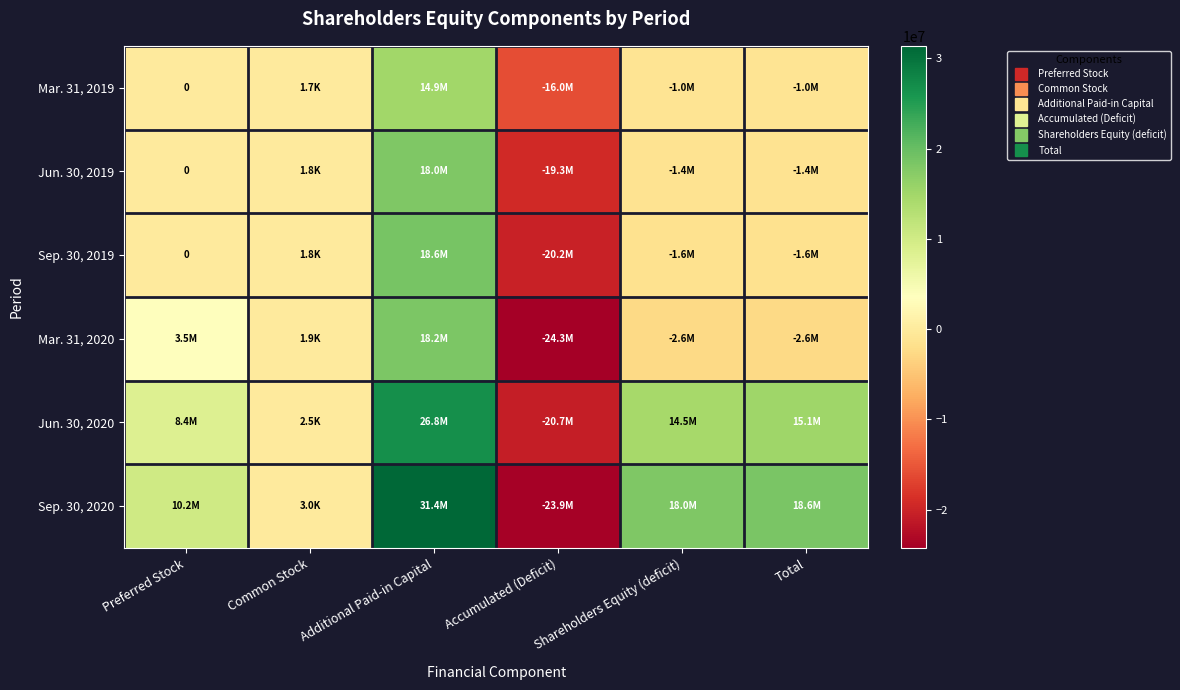

What is the greatest value displayed?

31386155